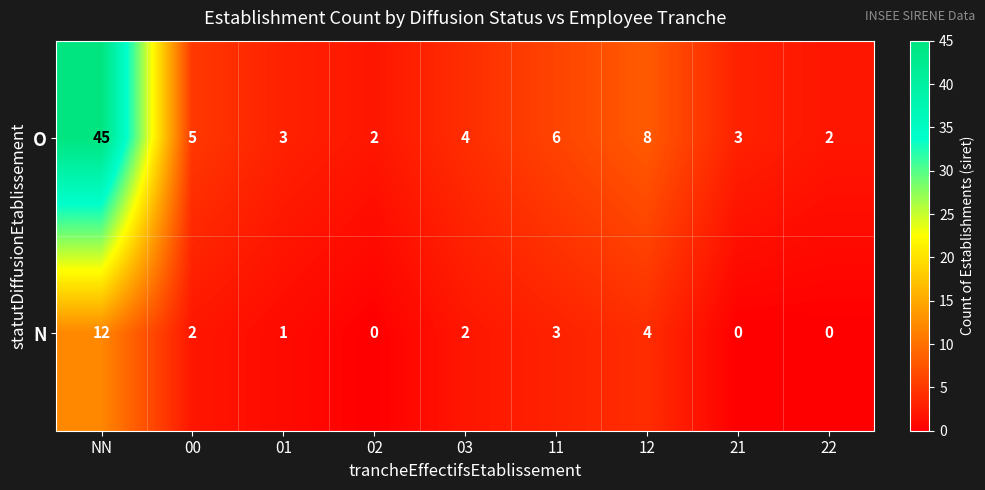

The value of N at 21 is 0. True or false?

True